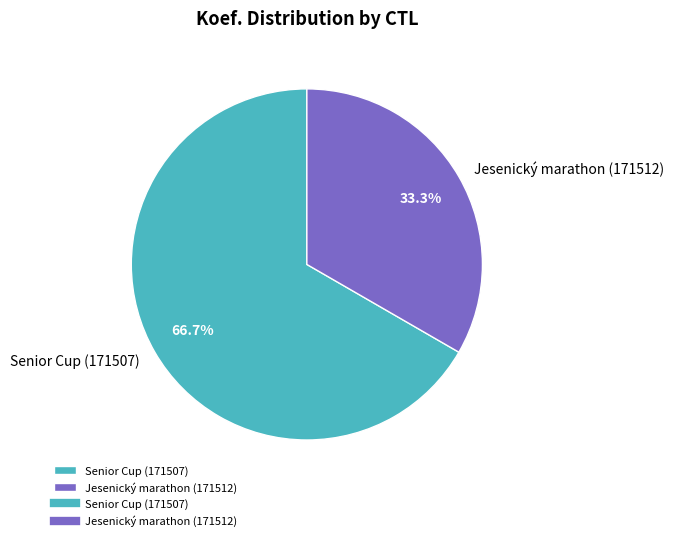

Rank the categories by value from highest to lowest.

Senior Cup (171507), Jesenický marathon (171512)